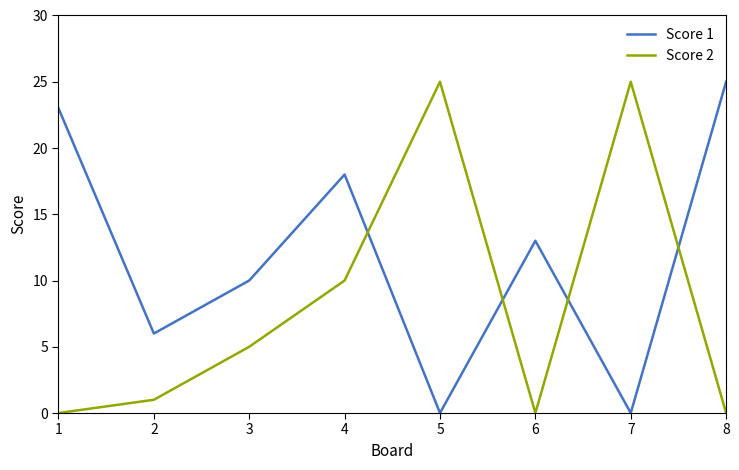

What are all the series names shown in the legend?

Score 1, Score 2